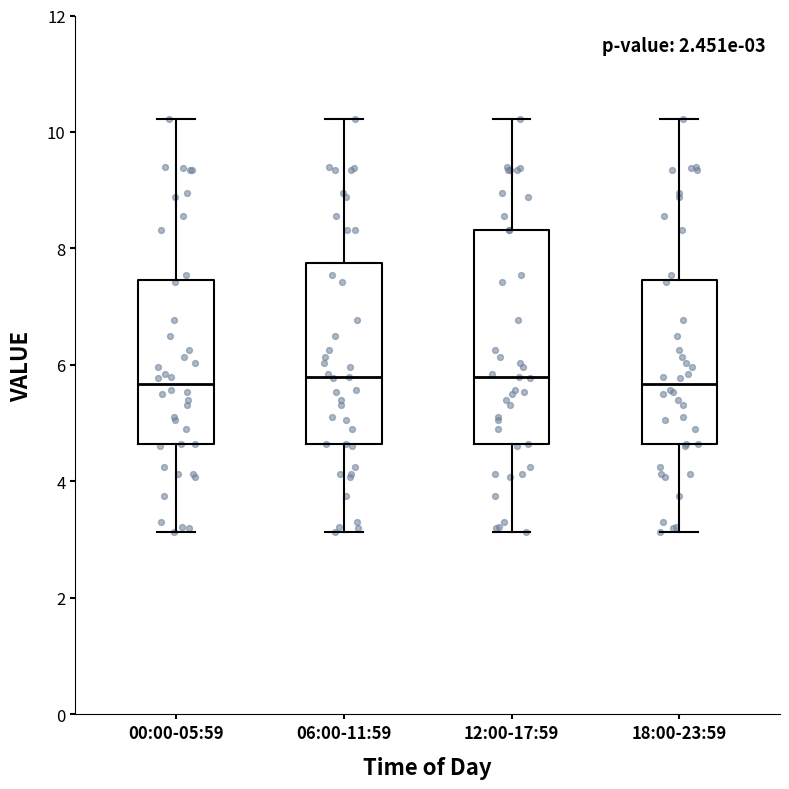

Comparing the boxes themselves (not the whiskers), which one is the tallest?

12:00-17:59